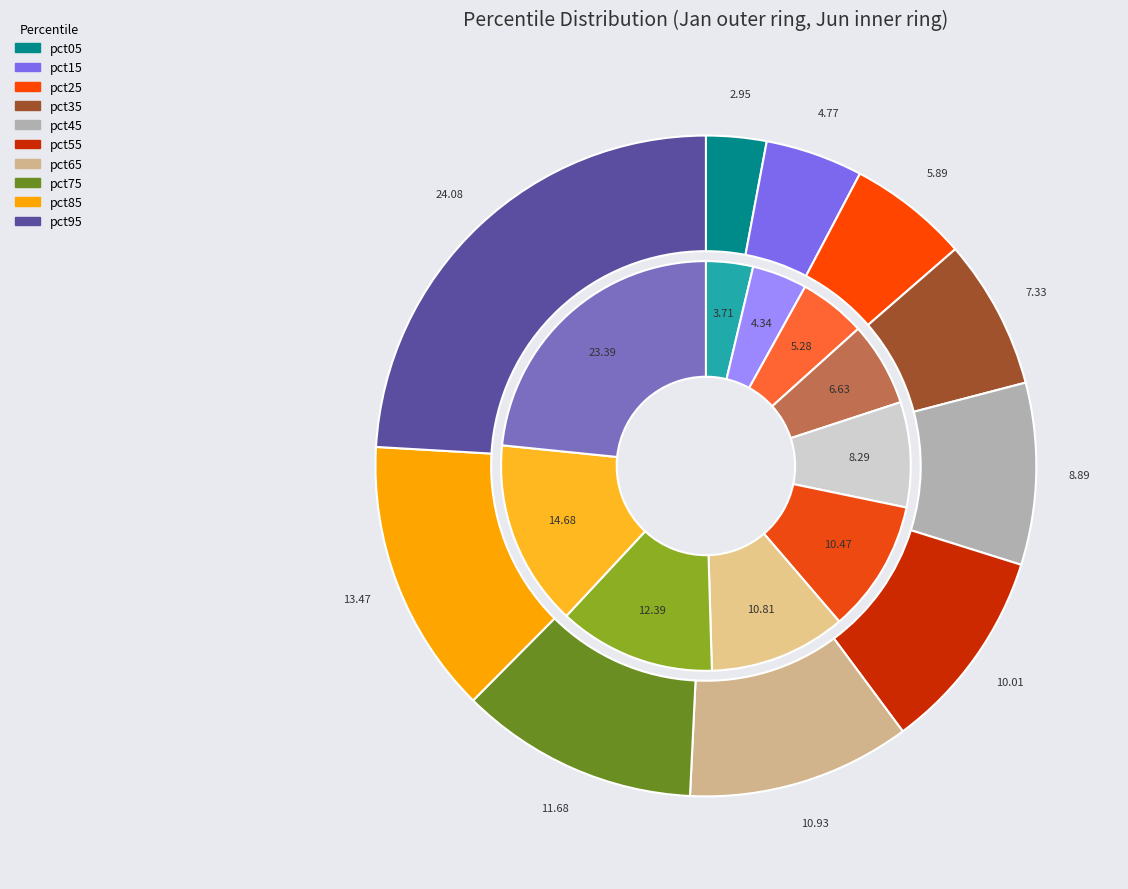

At 3, list the series in order from smallest to largest.

values_jun, values_jan